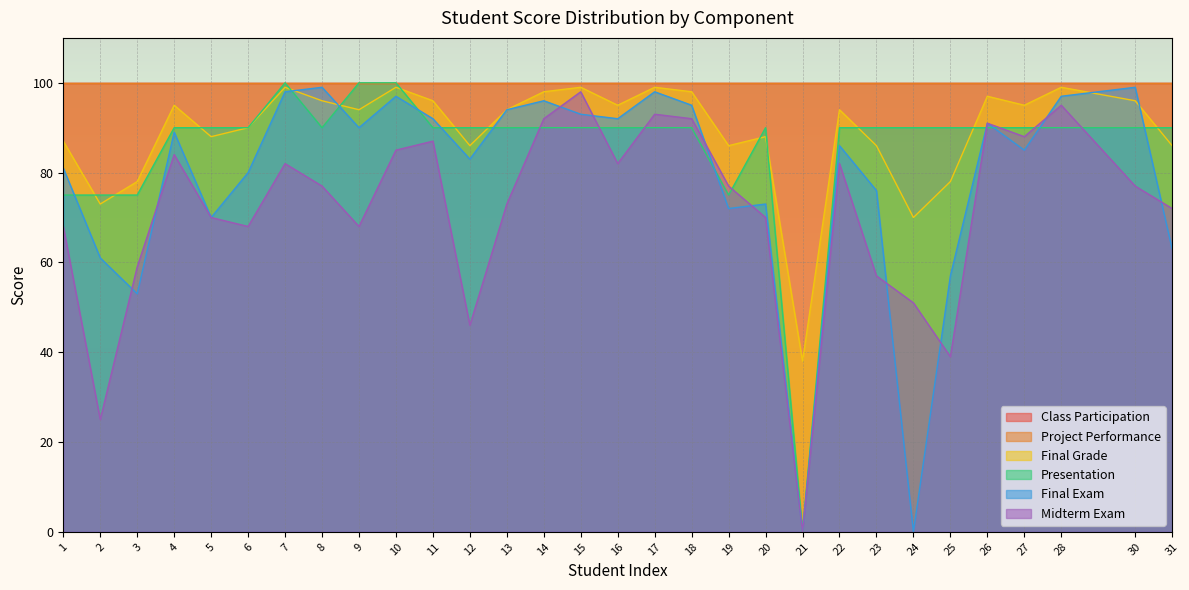

How many data points does each series have?

30